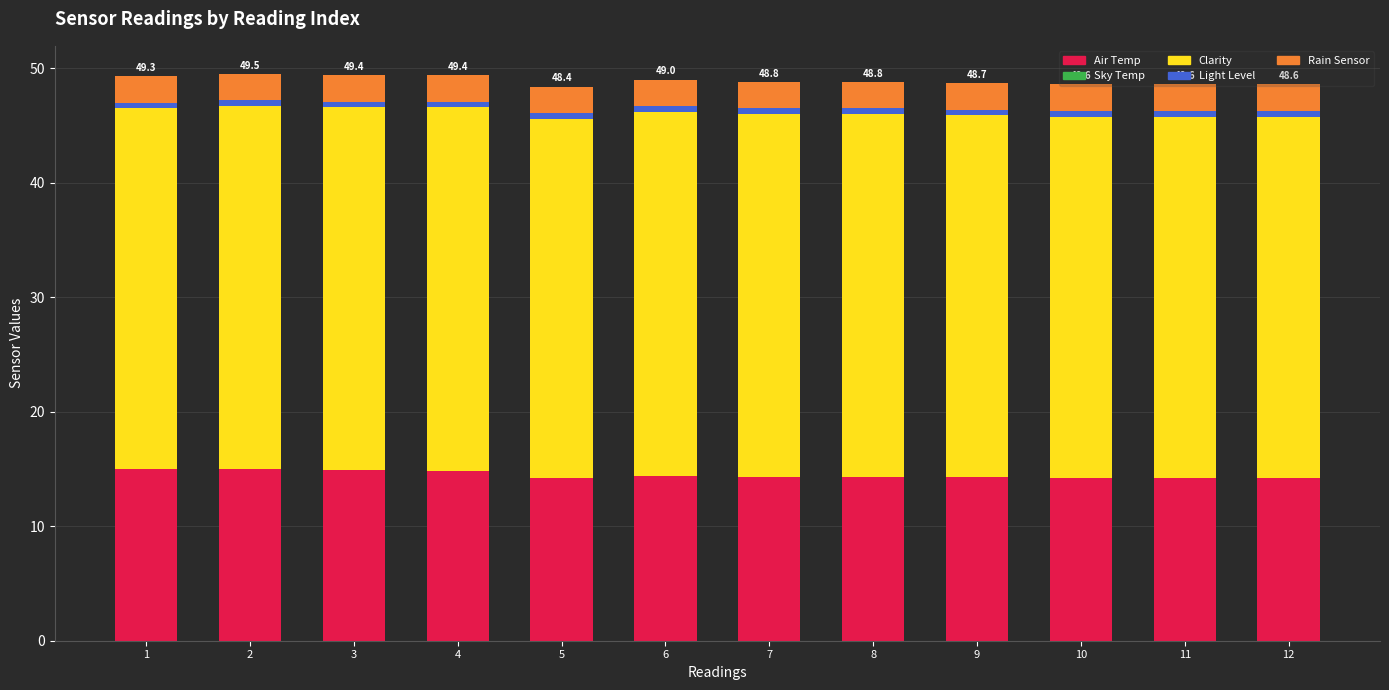

Reading right to left, what are all the values shown in this chart?

Air Temp: 12=22.9	11=22.9	10=22.9	9=22.9	8=23.0	7=23.0	6=23.1	5=22.8	4=23.3	3=23.3	2=23.3	1=23.3
Sky Temp: 12=-8.7	11=-8.7	10=-8.7	9=-8.6	8=-8.7	7=-8.7	6=-8.7	5=-8.6	4=-8.5	3=-8.4	2=-8.3	1=-8.3
Clarity: 12=31.6	11=31.6	10=31.6	9=31.6	8=31.7	7=31.7	6=31.8	5=31.4	4=31.8	3=31.7	2=31.7	1=31.5
Light Level: 12=0.5	11=0.5	10=0.5	9=0.5	8=0.5	7=0.5	6=0.5	5=0.5	4=0.5	3=0.5	2=0.5	1=0.5
Rain Sensor: 12=2.3	11=2.3	10=2.3	9=2.3	8=2.3	7=2.3	6=2.3	5=2.3	4=2.3	3=2.3	2=2.3	1=2.3